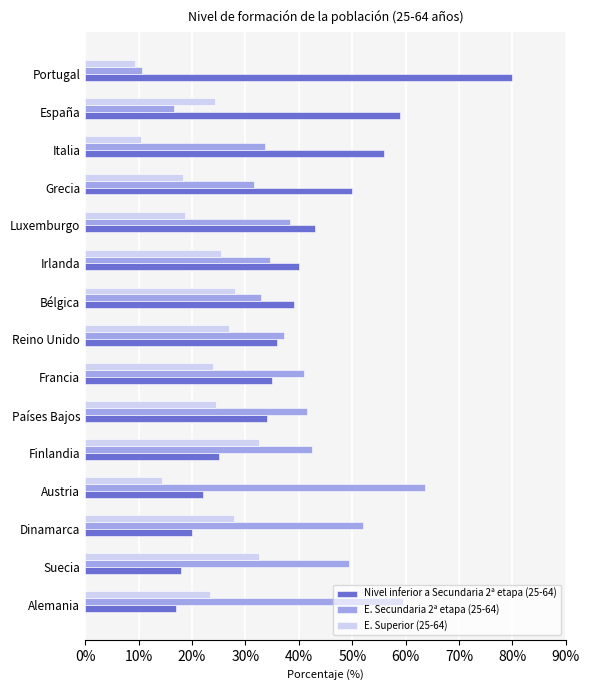

Is it true that E. Secundaria 2ª etapa (25-64) equals 50.2 at Bélgica?

False